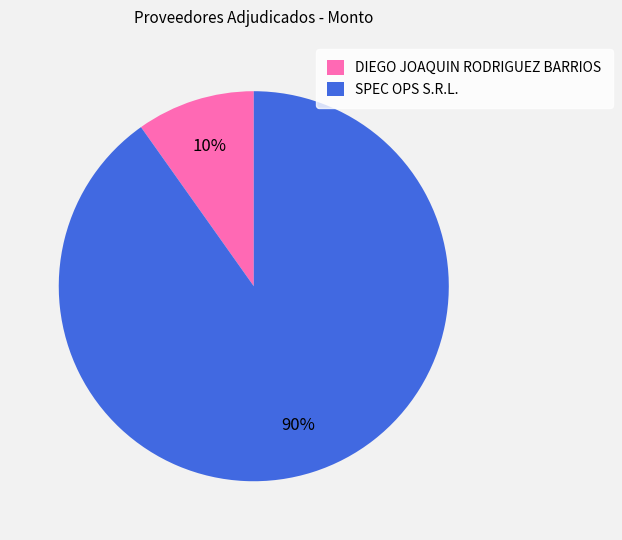

Is the sum of SPEC OPS S.R.L. and DIEGO JOAQUIN RODRIGUEZ BARRIOS greater than half?

Yes